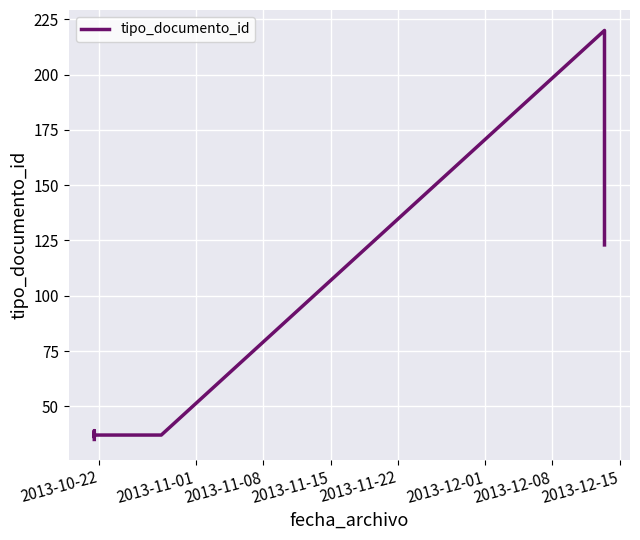

Where is the data nearest to the value 127?

2013-12-15